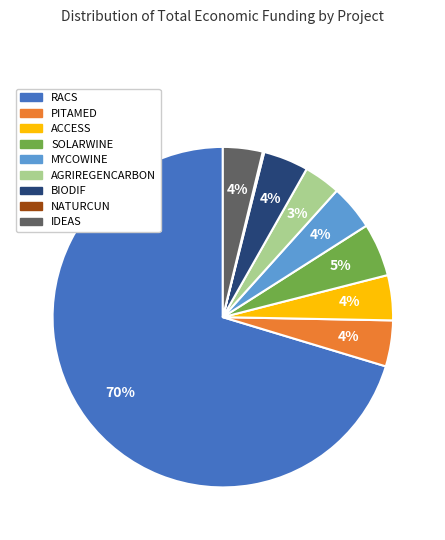

To the nearest percent, what percentage of the pie is SOLARWINE?

5%